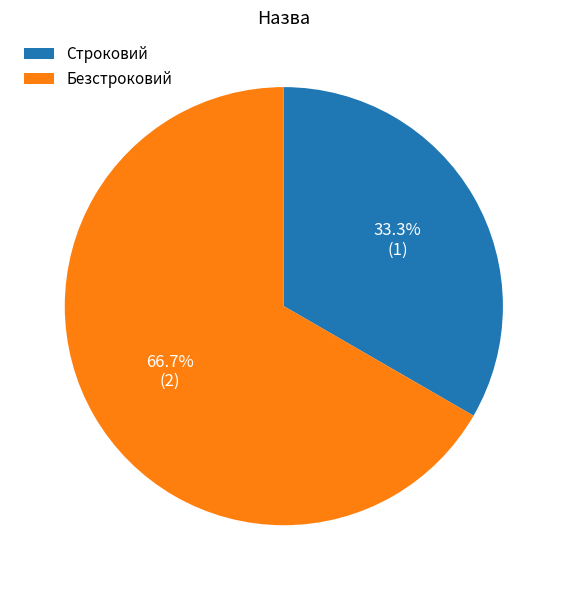

True or false: Строковий accounts for 27% of the total.

False